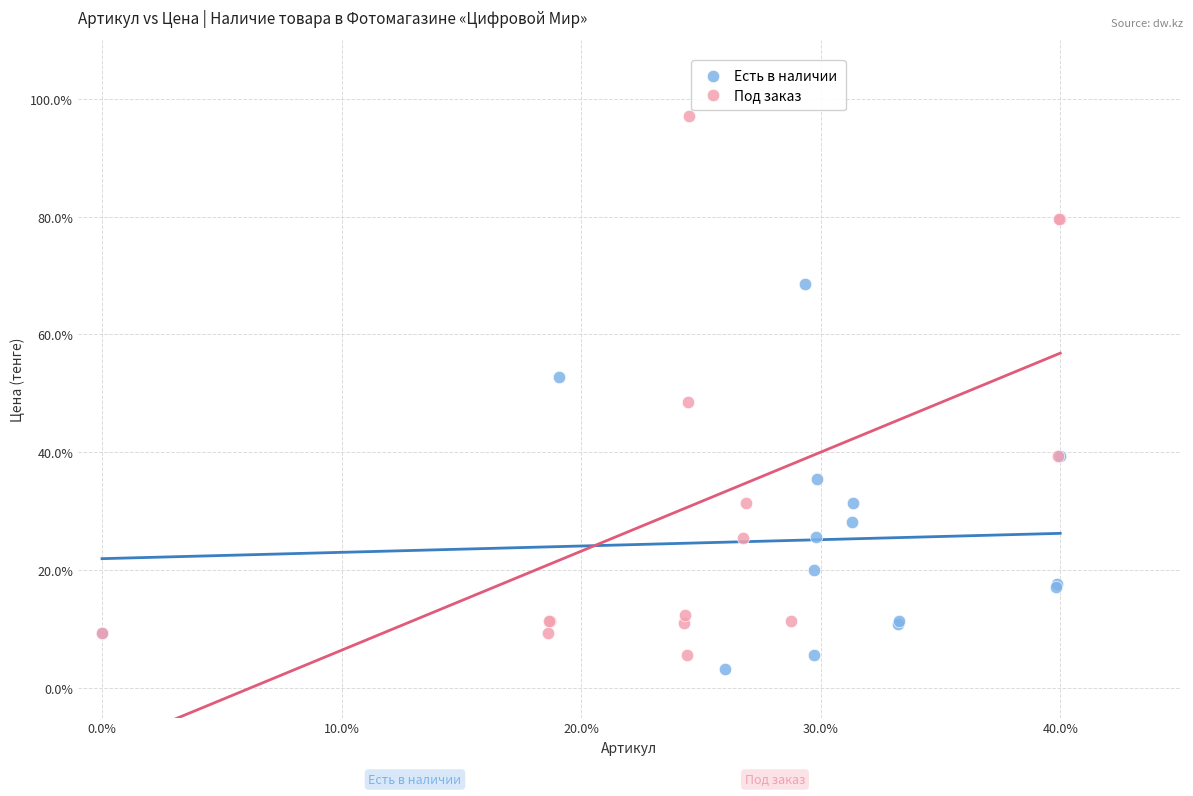

Which series reaches the minimum Y coordinate?

Есть в наличии